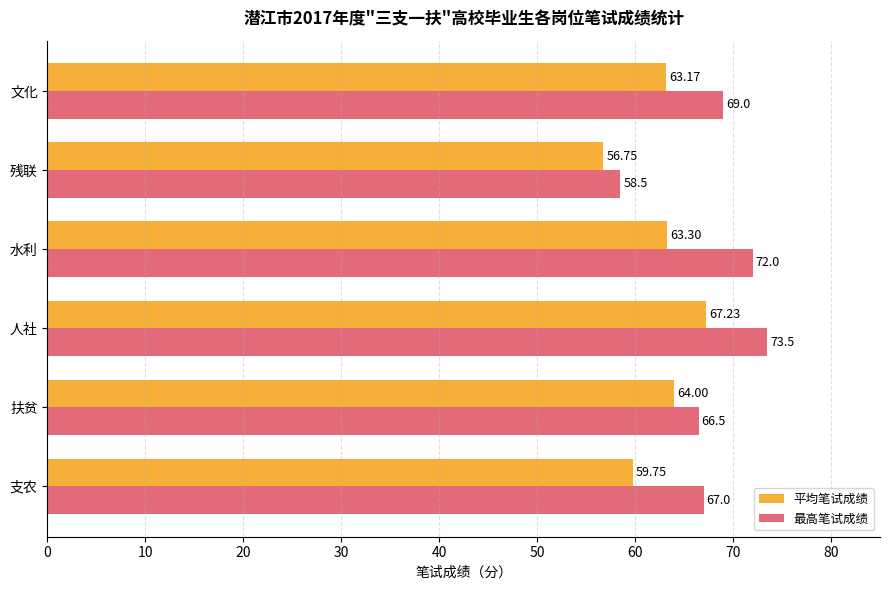

Which series has the largest range (max minus min)?

最高笔试成绩